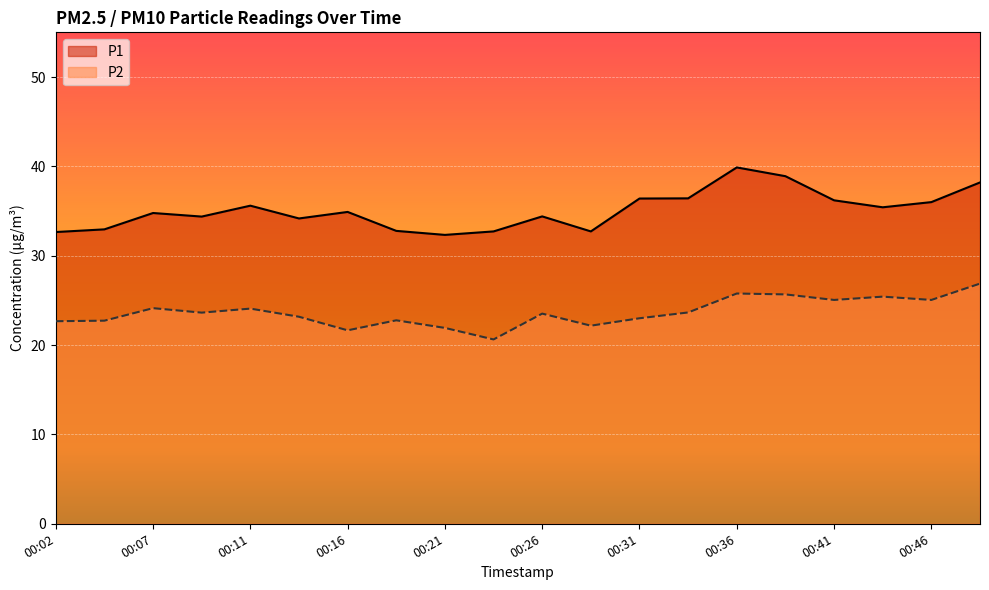

What is the average value of the P2 series?

23.7